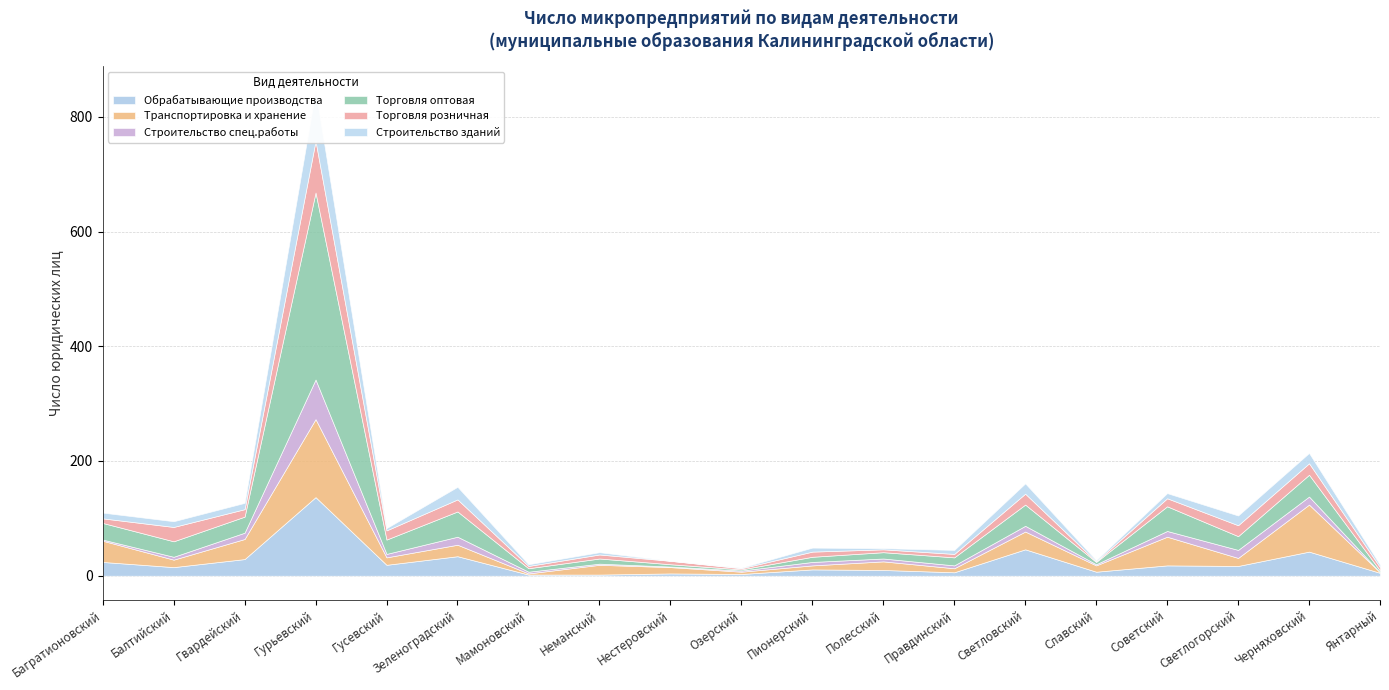

True or false: Транспортировка и хранение and Торговля оптовая cross at least once.

True